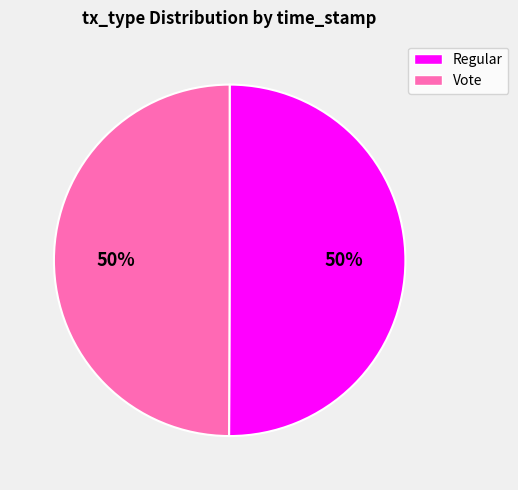

To the nearest percent, what portion does Regular represent?

50%